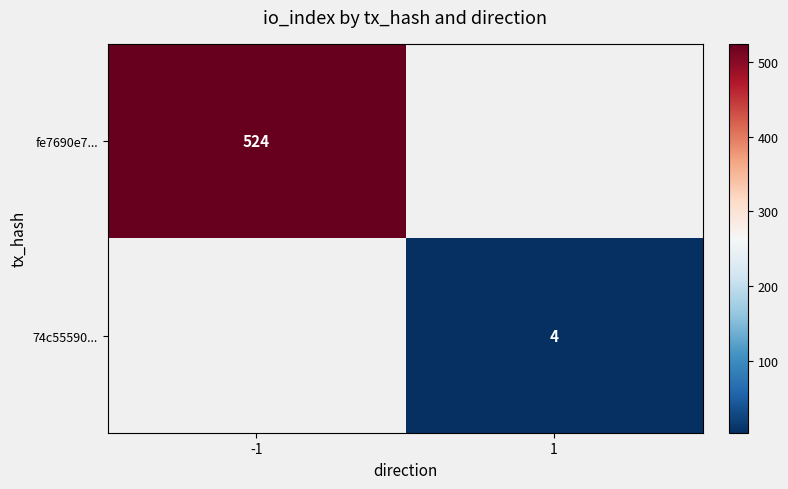

True or false: fe7690e7... has a value of 524 at -1.

True